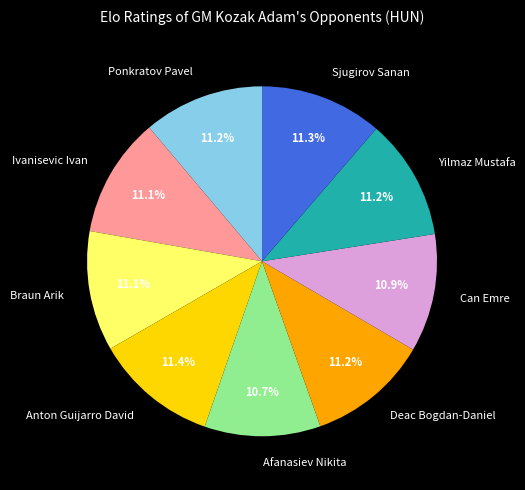

To the nearest percent, what percentage of the pie is Anton Guijarro David?

11%